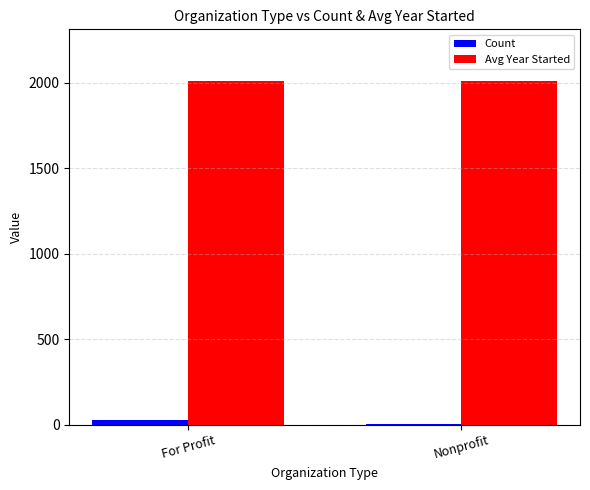

What is the sum of all Count values?

34.0